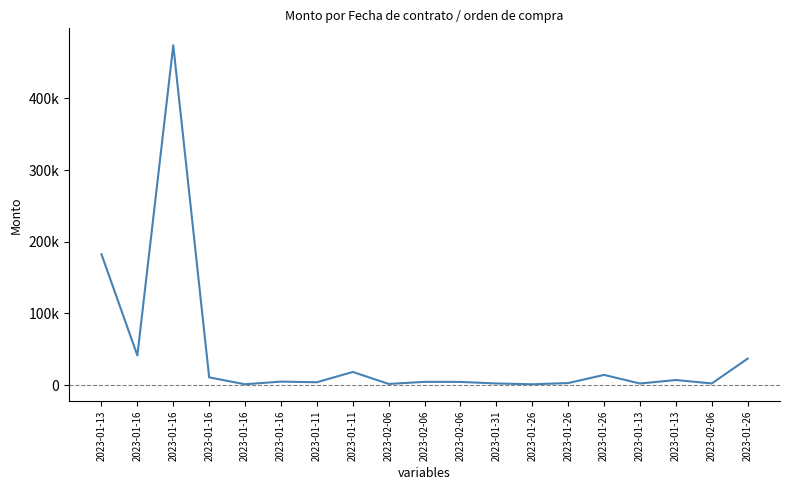

What is the average value?

42911.6